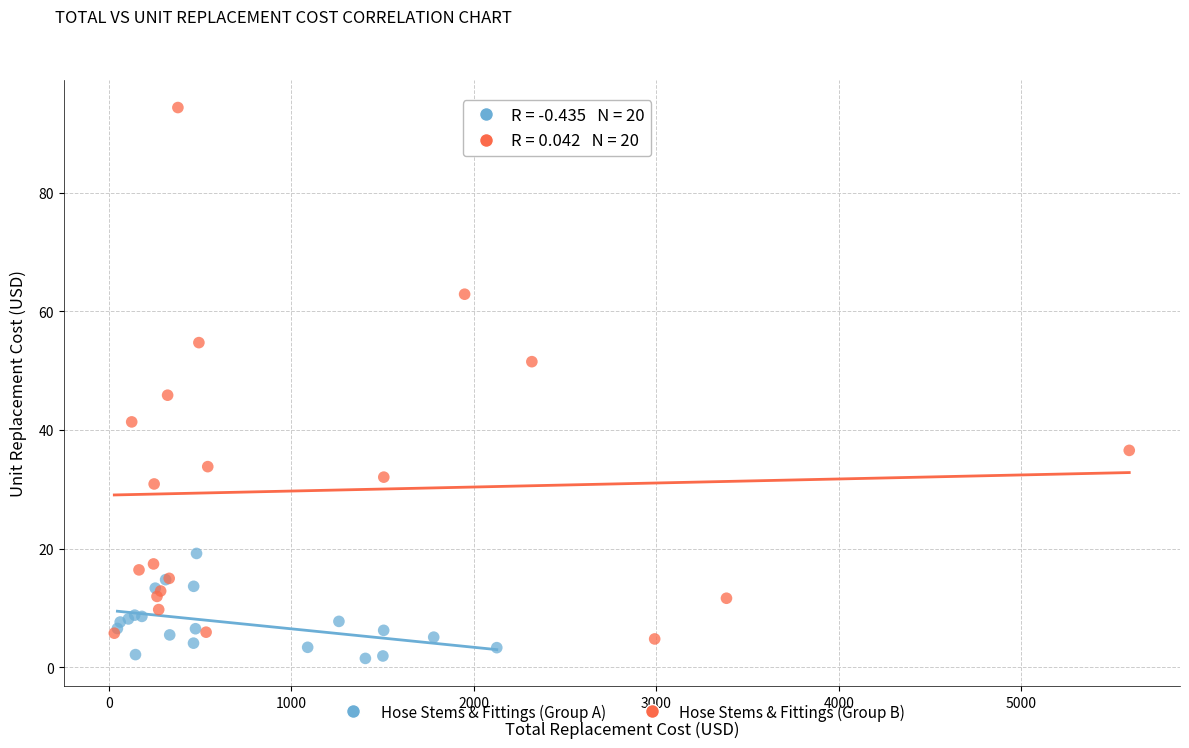

Which series has the largest Y range (max minus min)?

Hose Stems & Fittings (Group B)